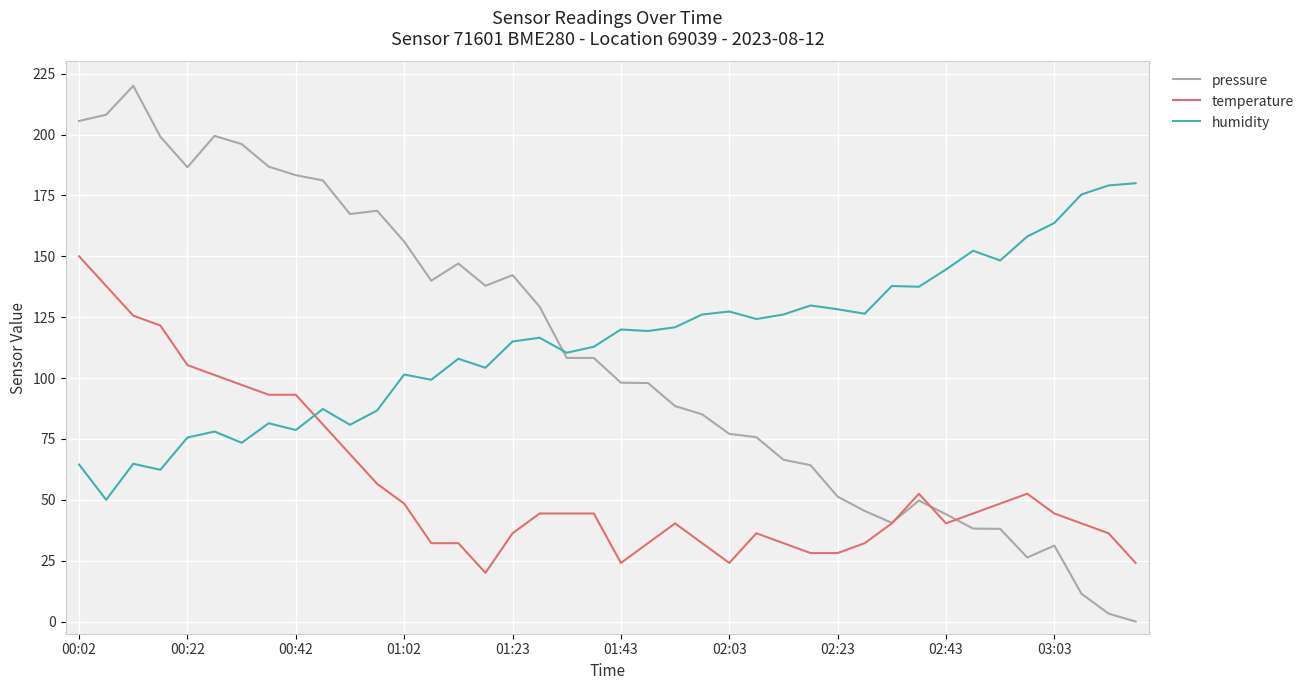

List the series in order of their peak value, lowest first.

temperature, humidity, pressure